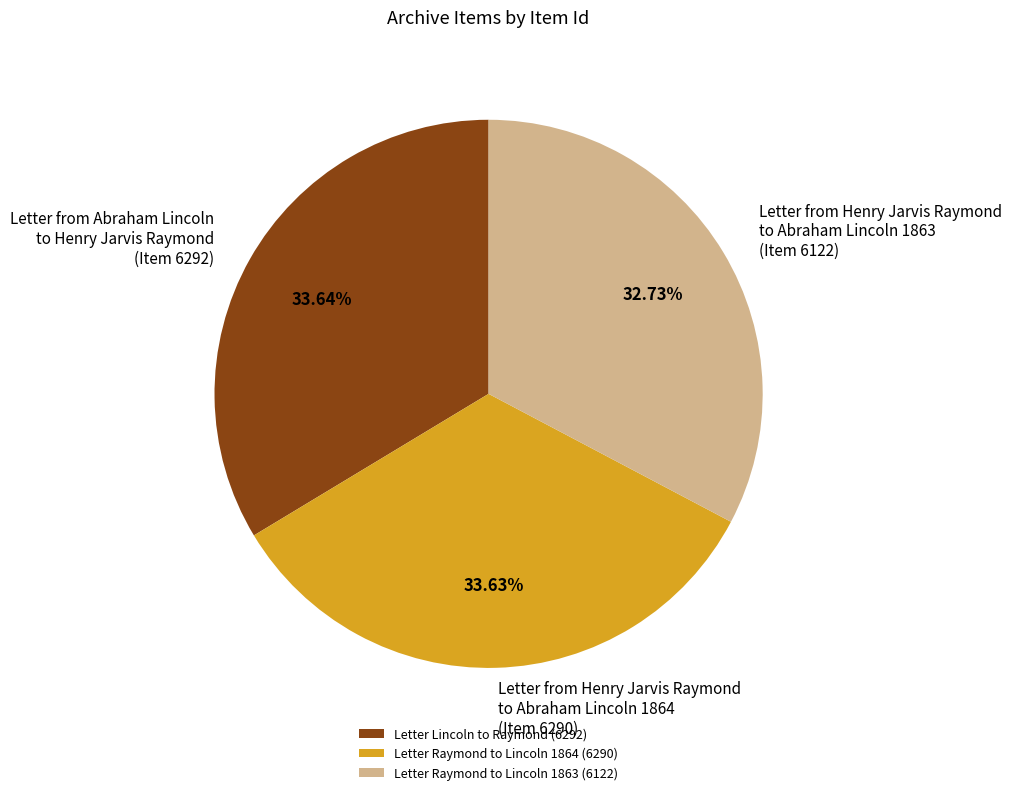

Does any single category account for the majority?

No